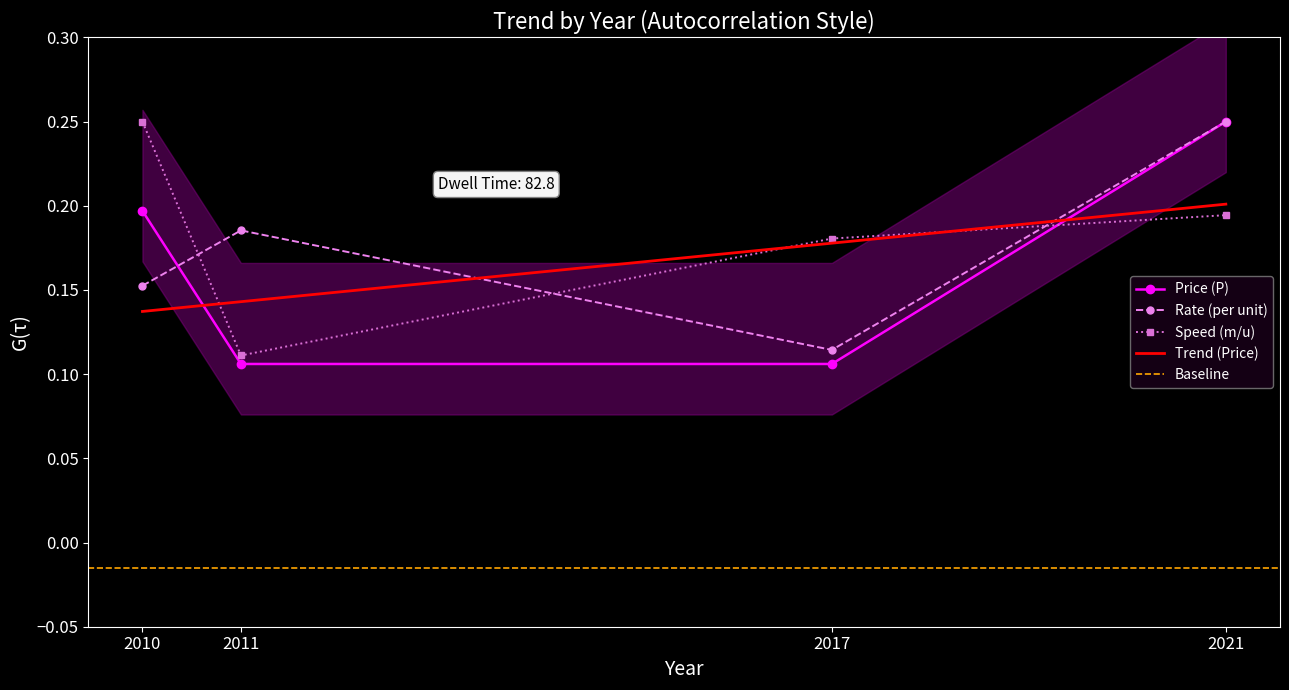

After their last crossing, which series has the higher values: Price (P) or Rate (per unit)?

Rate (per unit)